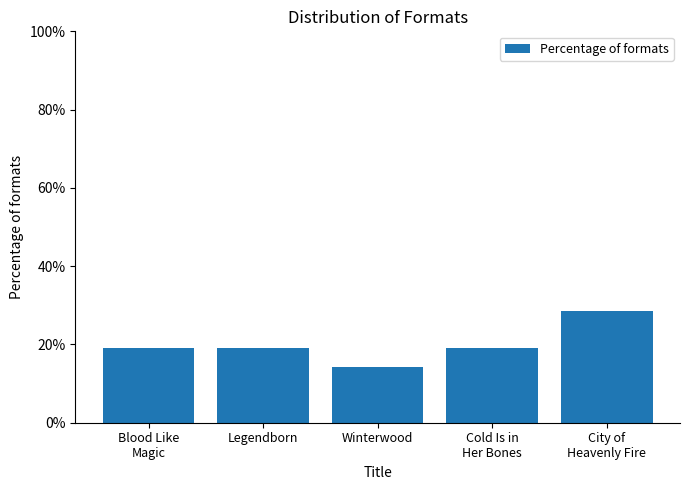

What is the average value?

20.0